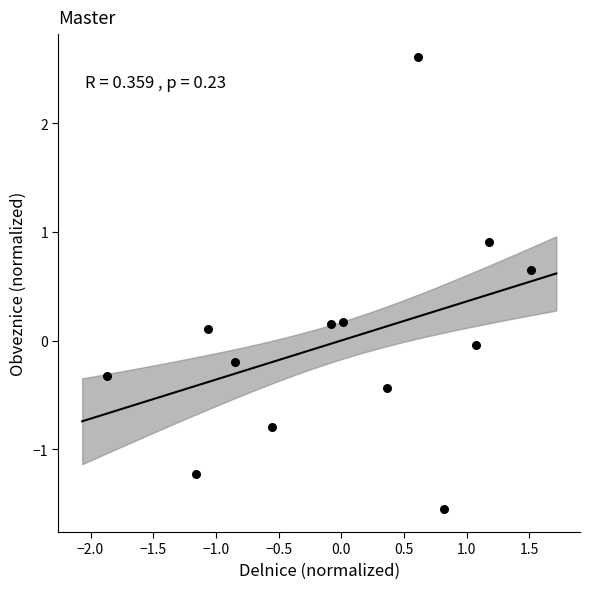

What is the range of X values (max minus min)?

3.4